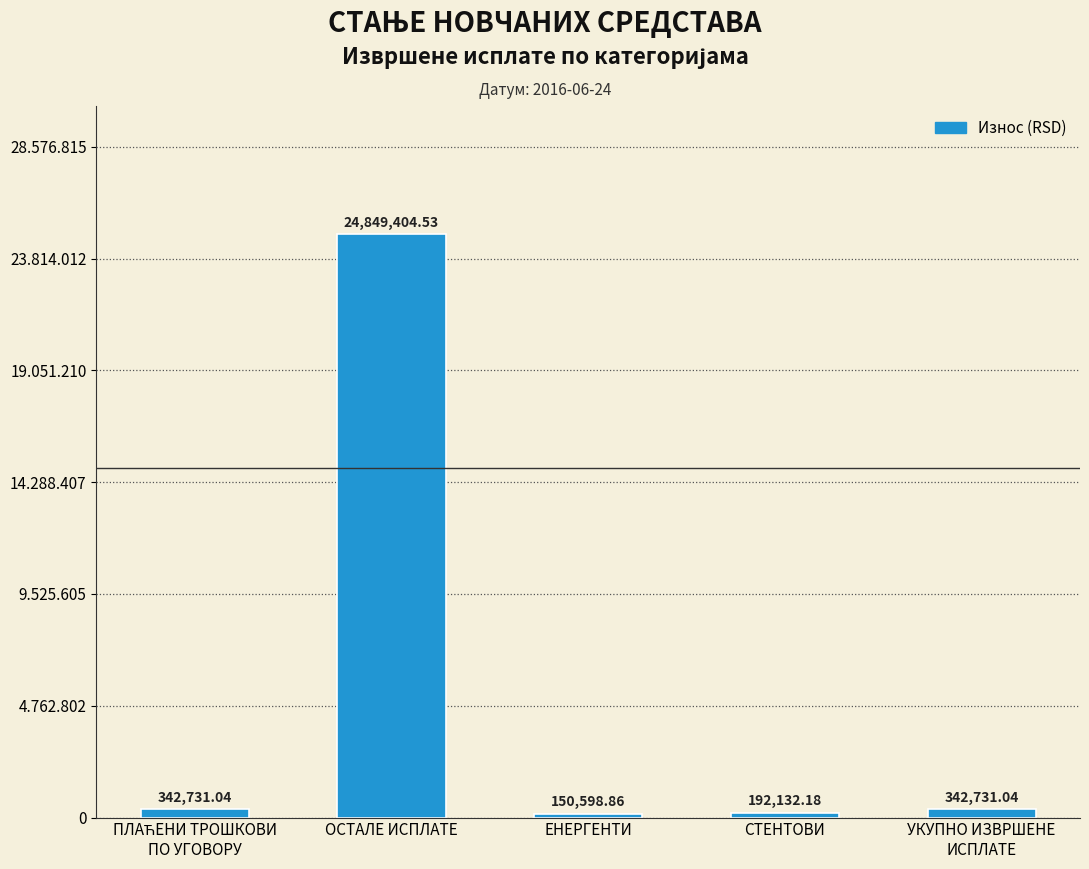

Is it true that the value at ОСТАЛЕ ИСПЛАТЕ is 24849404.5?

True